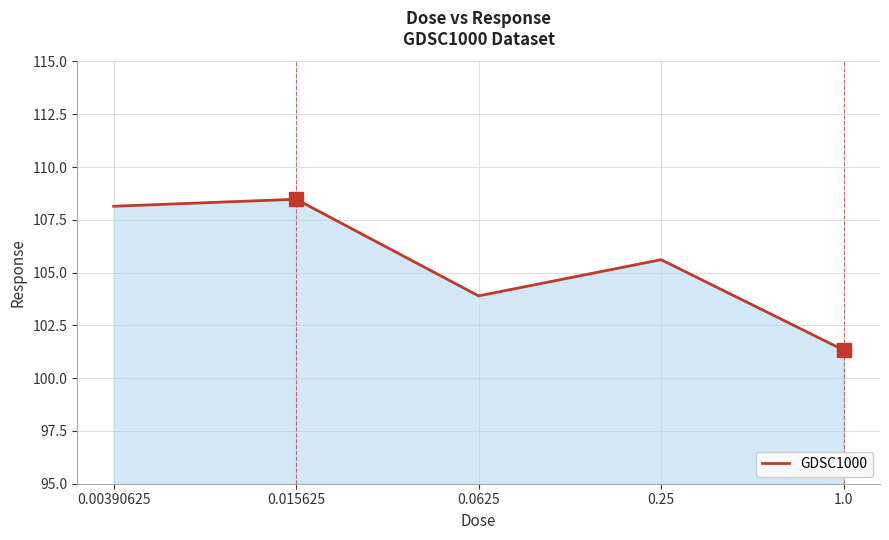

What is the average value?

105.5